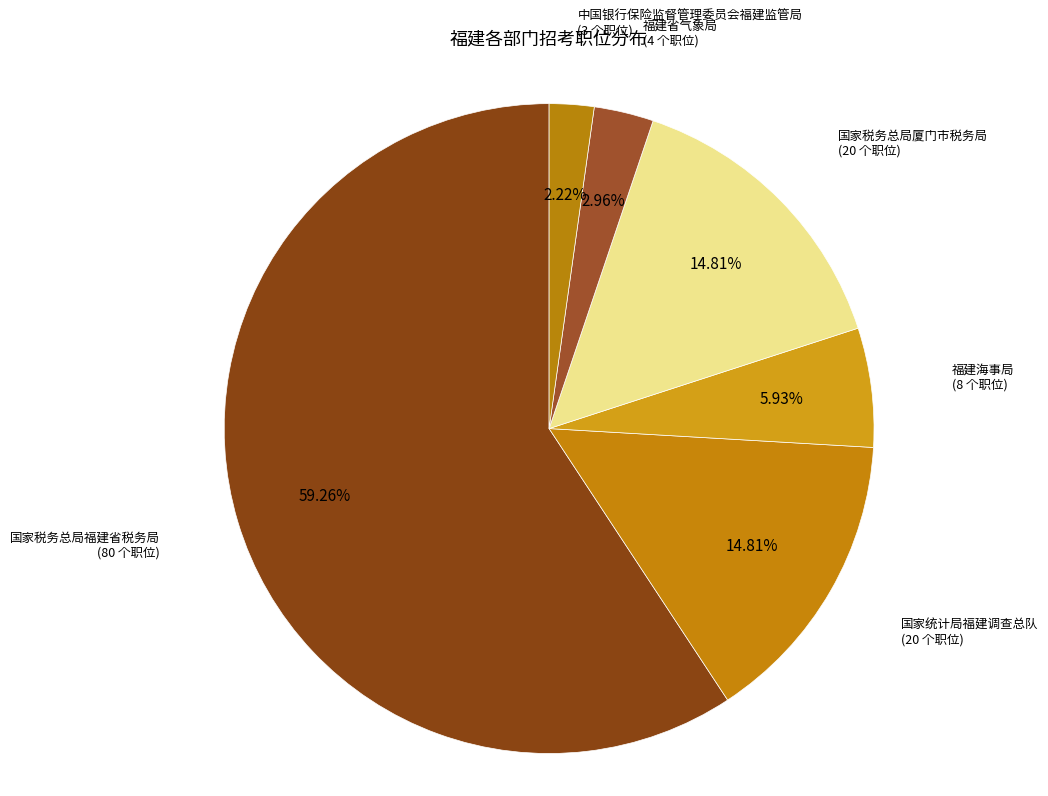

How many segments does this pie chart have?

6